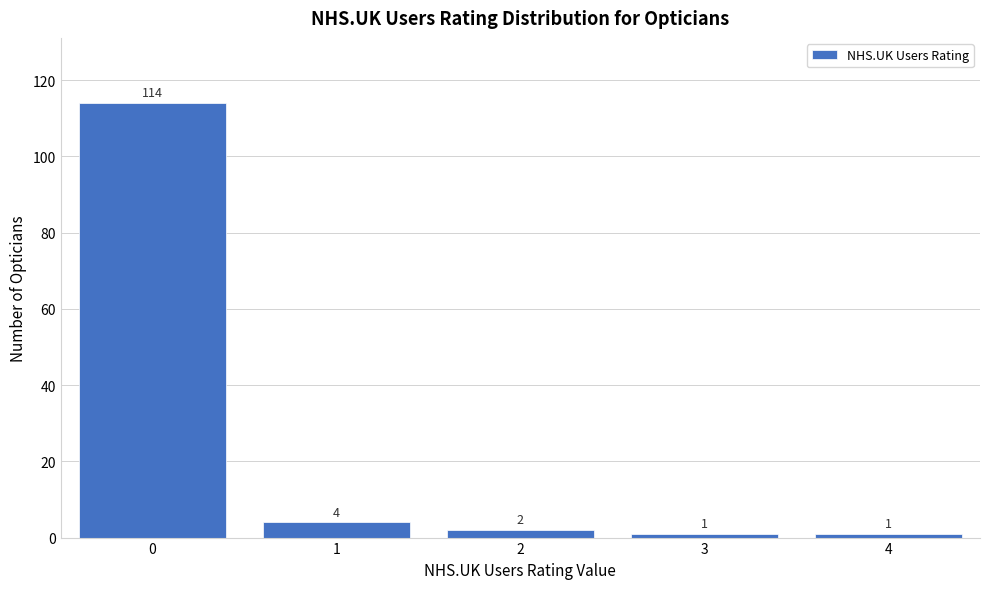

Reading left to right, transcribe all the data shown in this chart.

114	4	2	1	1